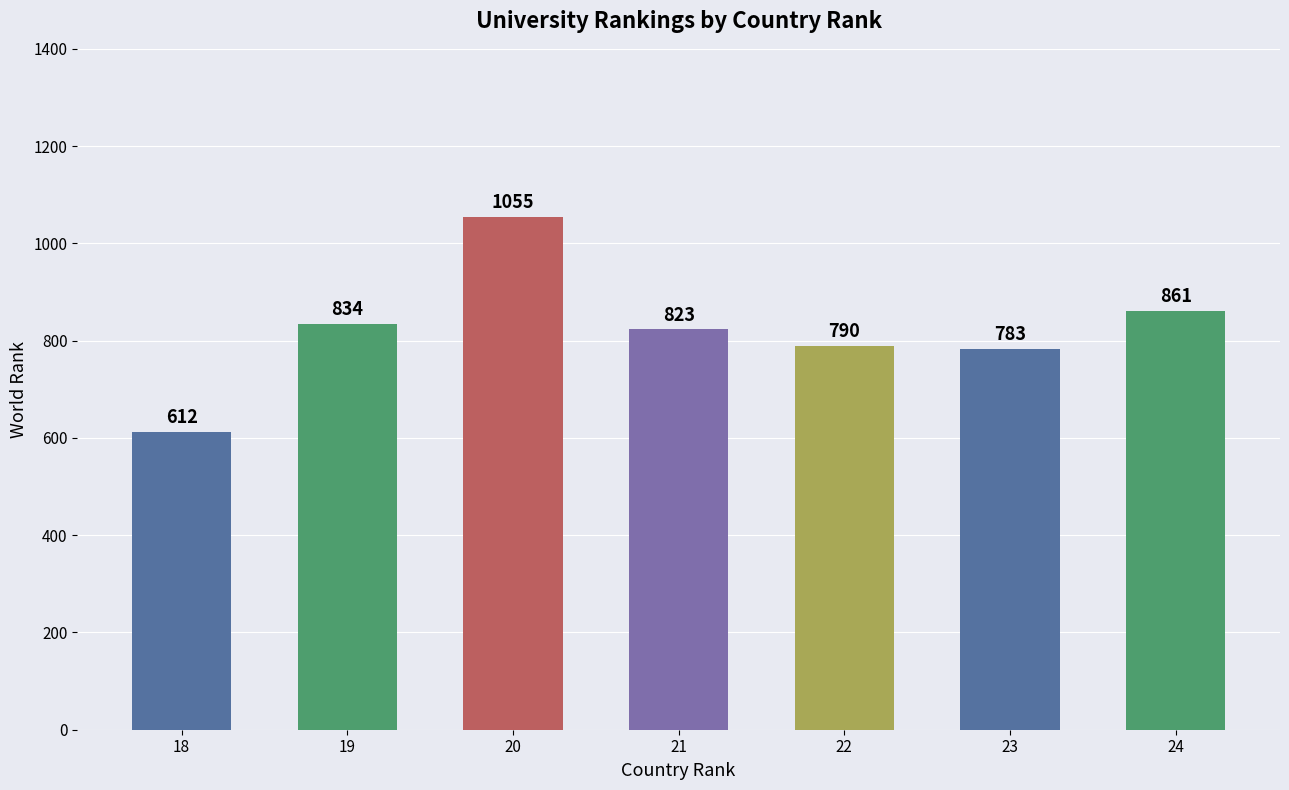

Rank the categories by value from highest to lowest.

20, 24, 19, 21, 22, 23, 18